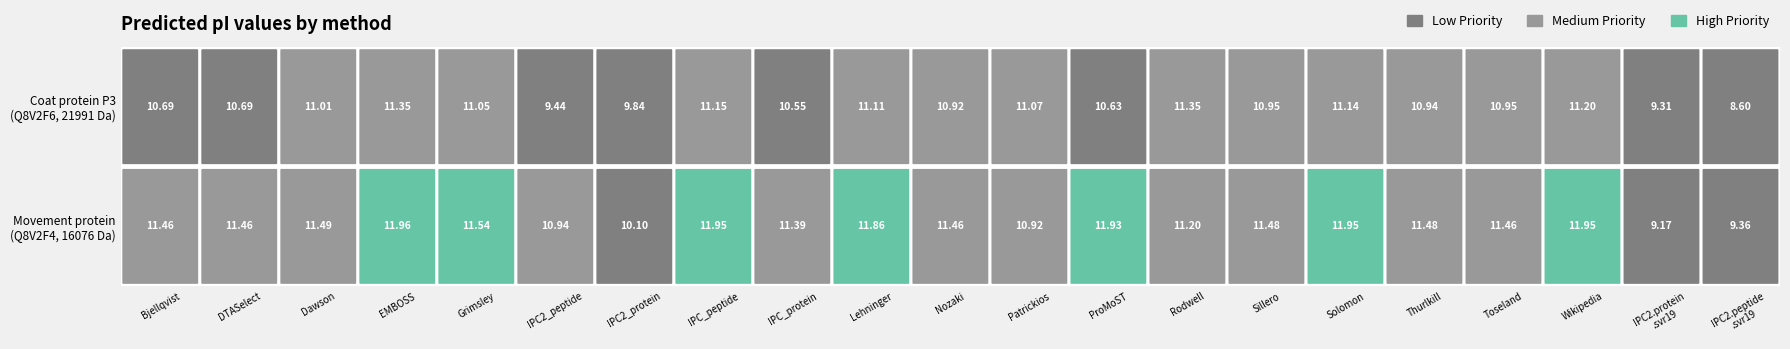

How many data points in tr|Q8V2F6|Q8V2F6_BLRV are less than 10?

4